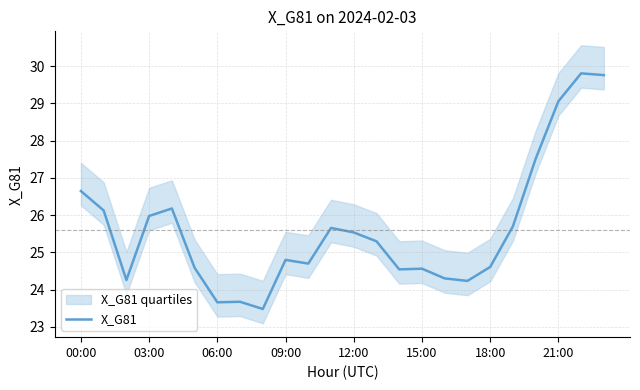

What is the maximum value shown in the chart?

29.8